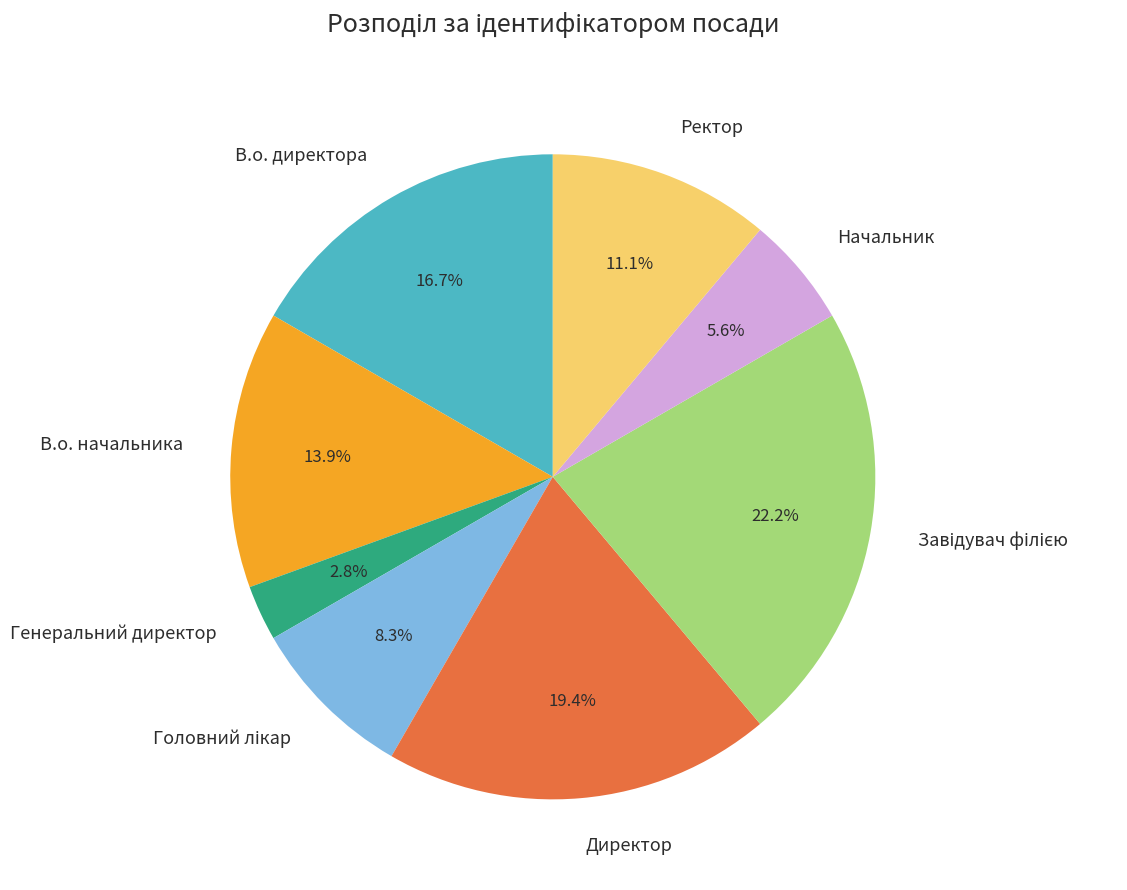

The Директор slice represents 19% of the pie. True or false?

True